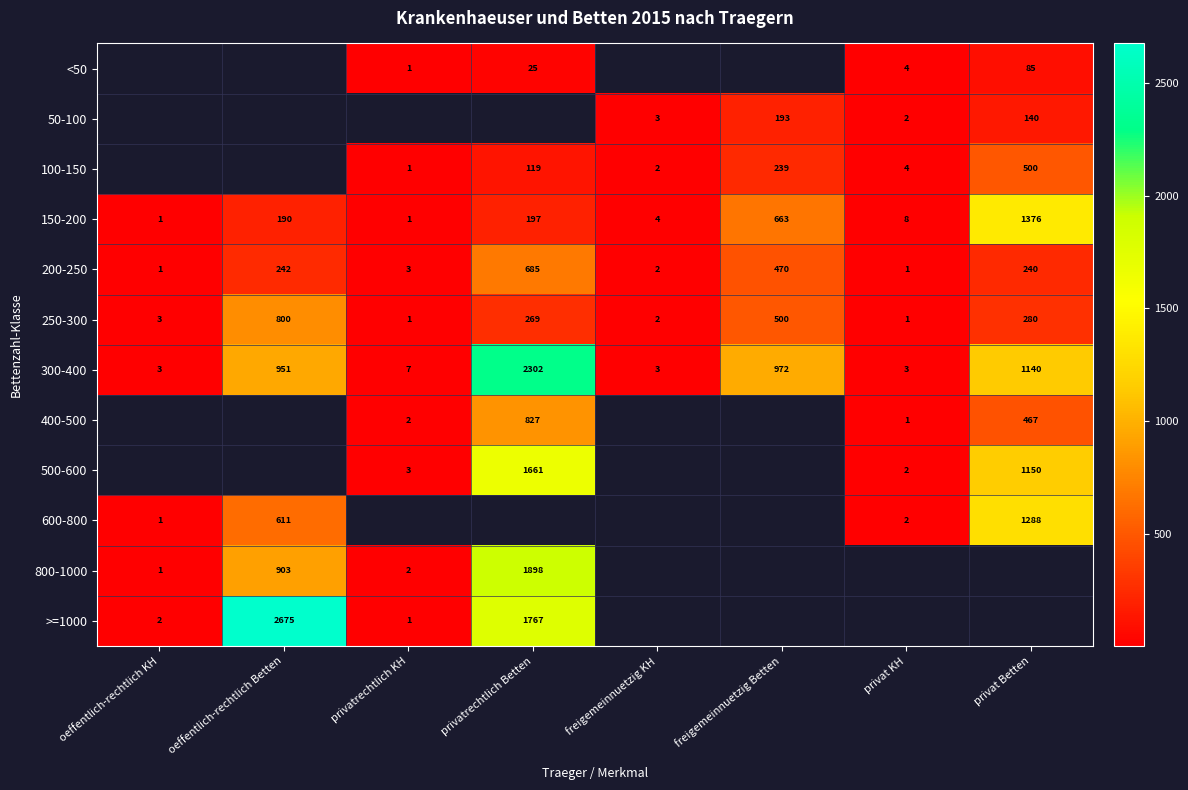

Is the value of 150-200 at freigemeinnuetzig Betten greater than the value of 800-1000 at oeffentlich-rechtlich KH?

Yes